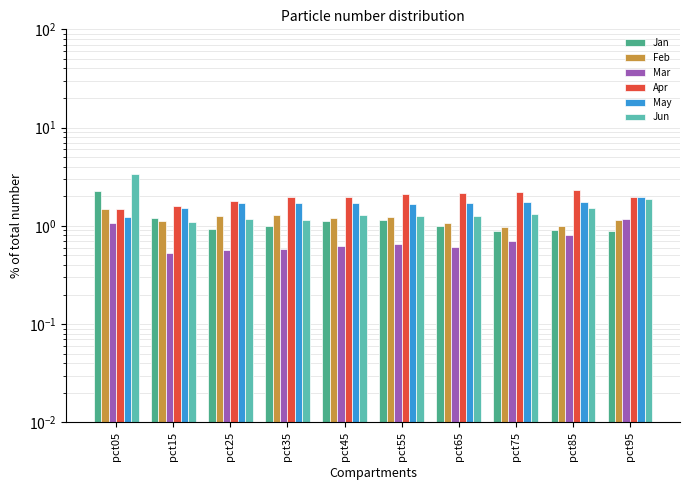

How many bars are there in total?

60